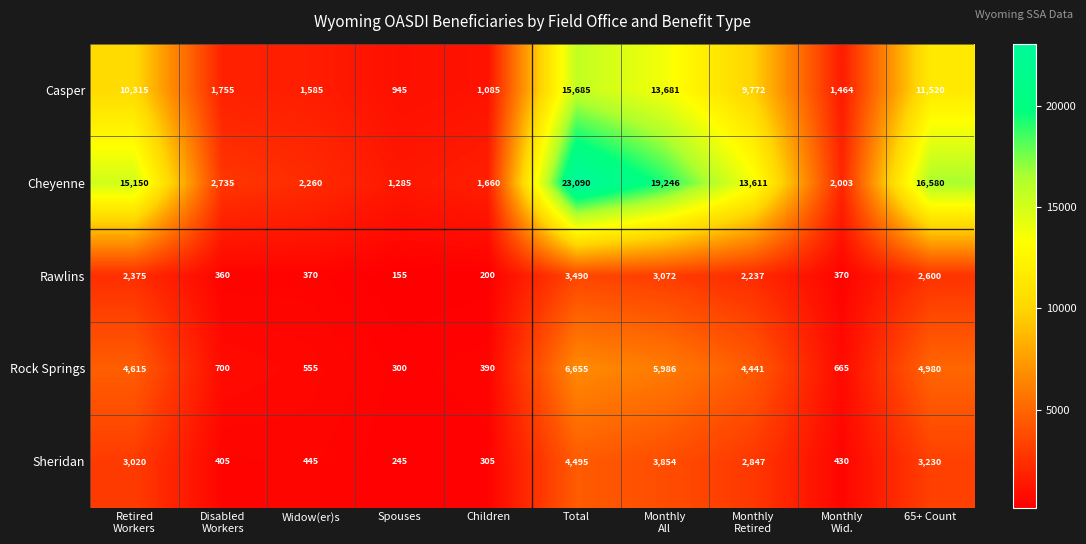

At Children, list the series in order from smallest to largest.

Rawlins, Sheridan, Rock Springs, Casper, Cheyenne